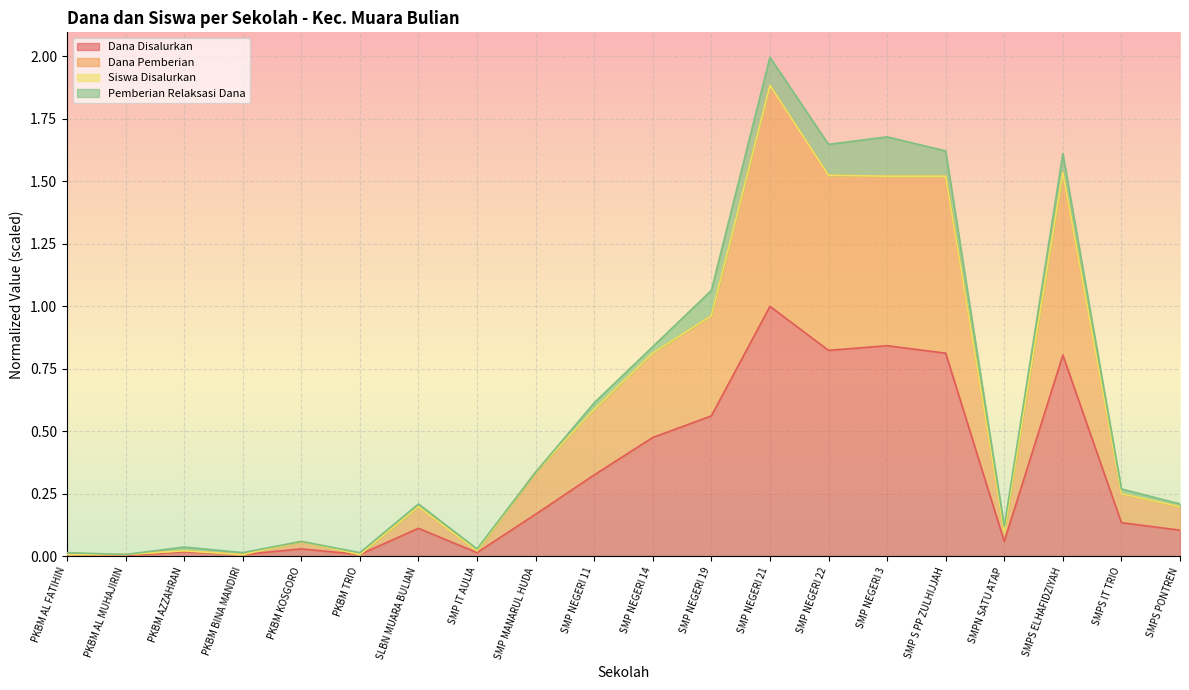

Which category has the highest value across all series?

SMP NEGERI 21